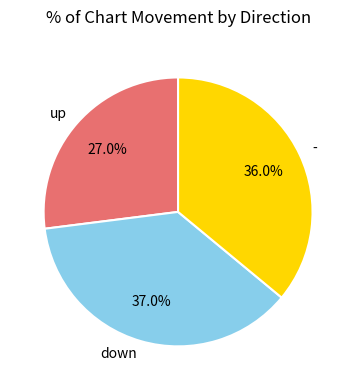

To the nearest percent, what is the difference between the largest and smallest slice percentages?

10%